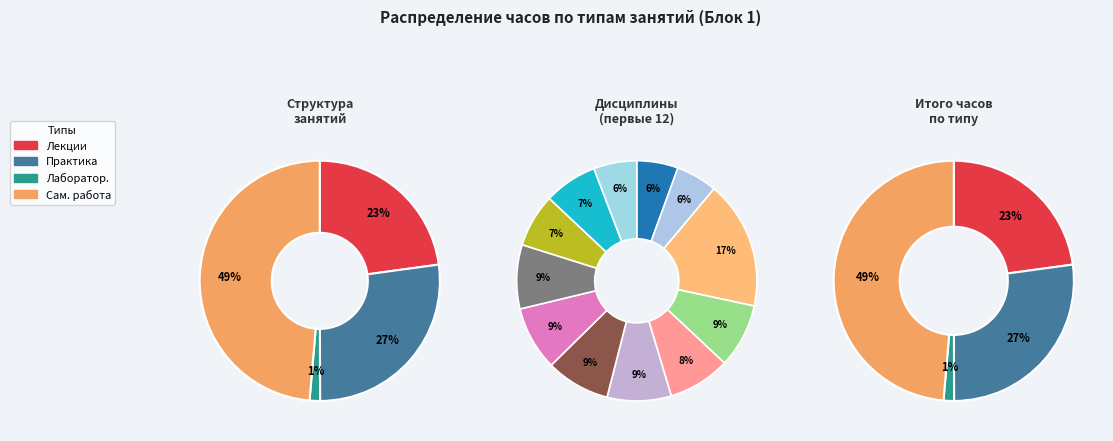

To the nearest percent, what is the difference between the Б1.О.12 and Б1.О.26 slice percentages?

3%